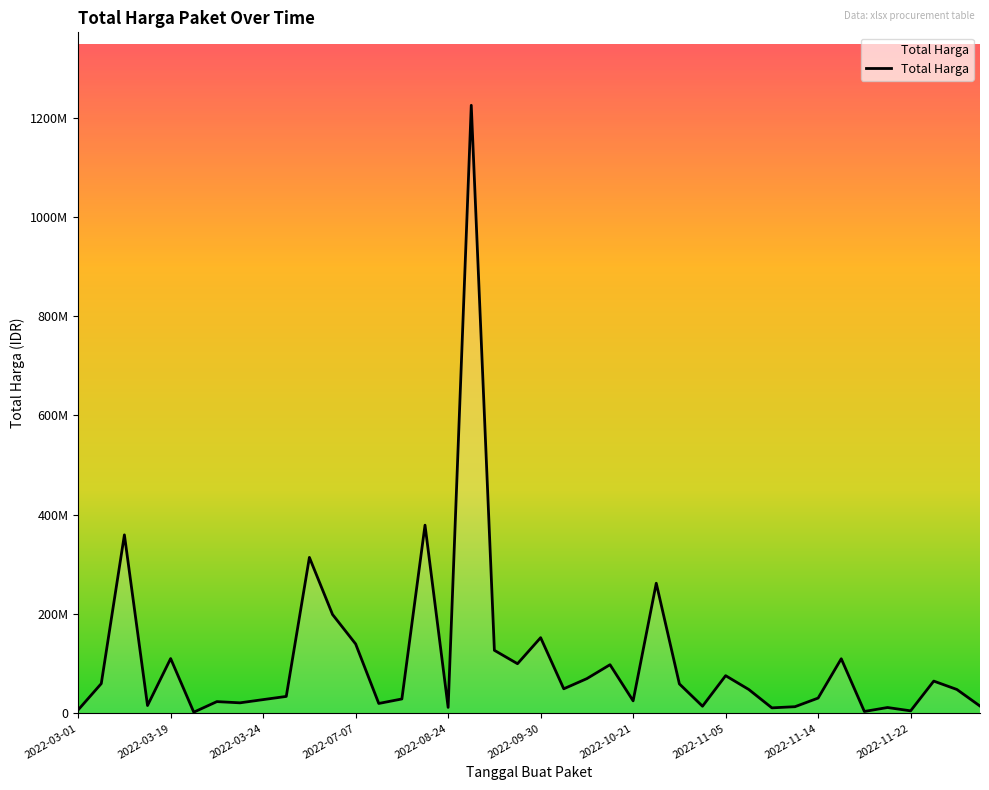

Does the chart display data point markers on the line(s)?

No